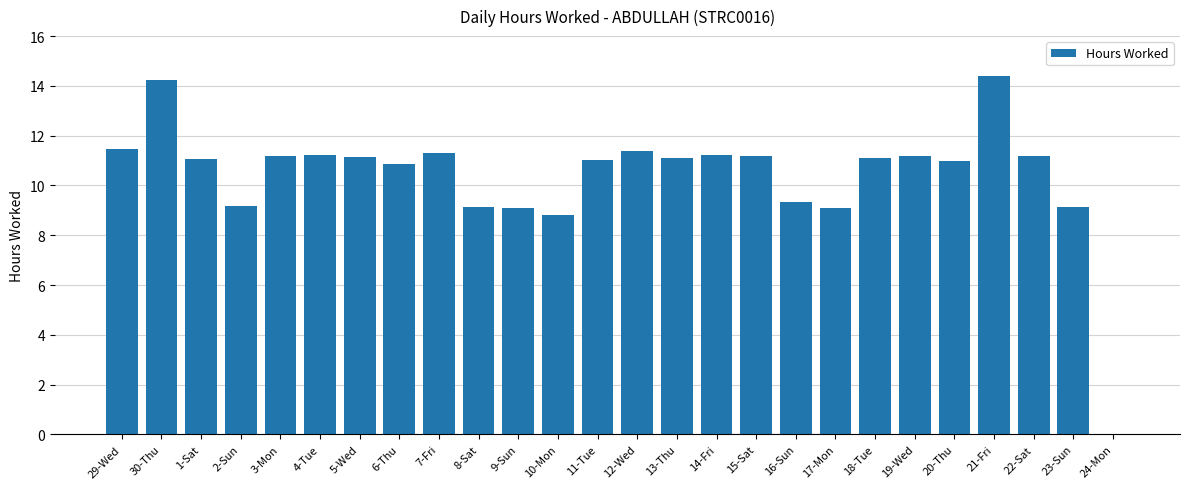

True or false: the data shows 10.9 at 6-Thu.

True